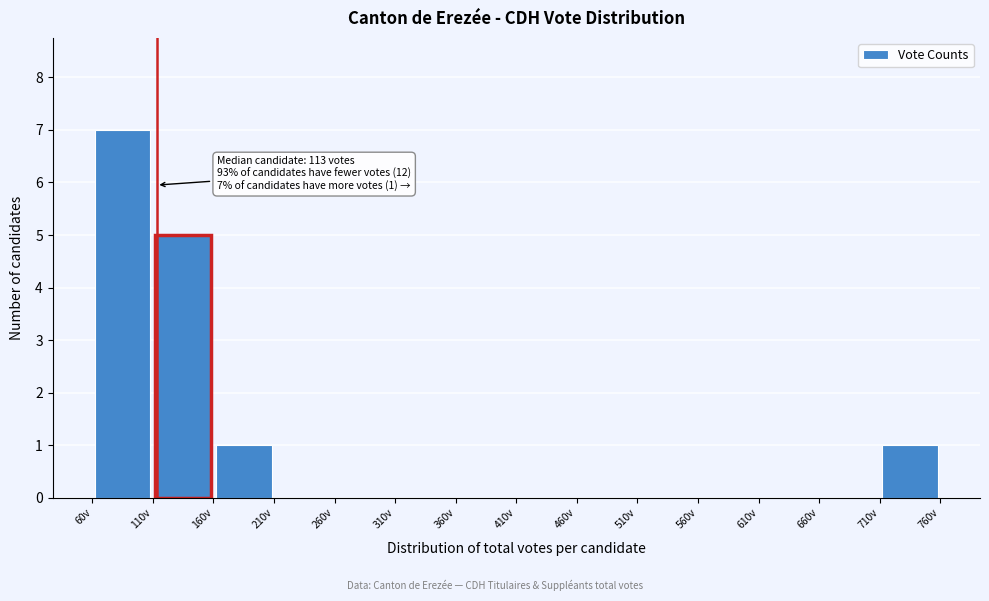

Over which range of the x-axis is the bar tallest?

60 to 110